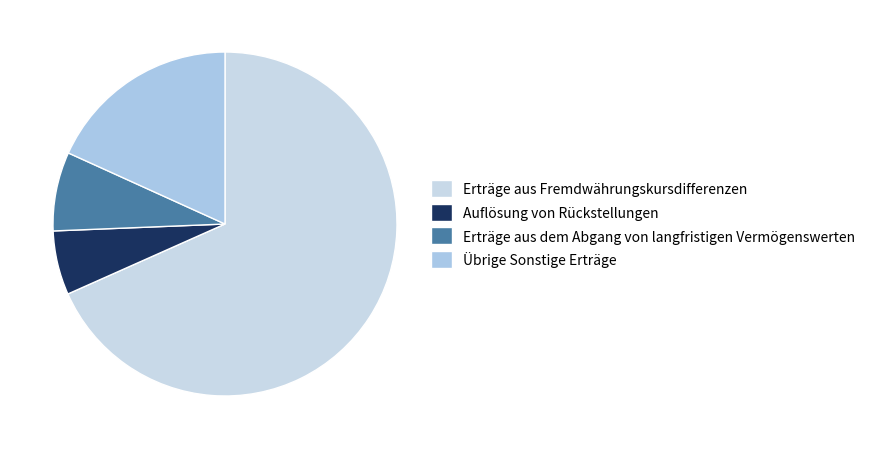

Which category accounts for the majority?

Erträge aus Fremdwährungskursdifferenzen